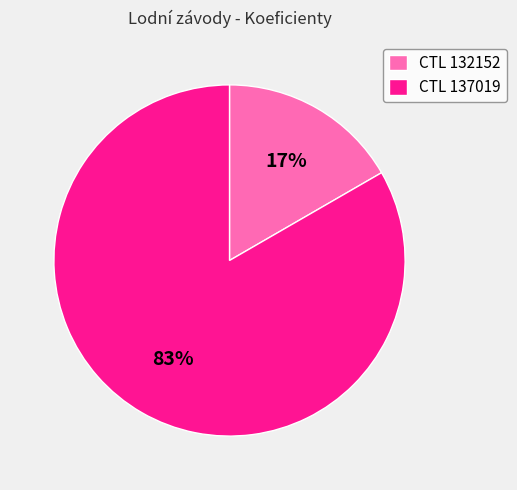

Which slice represents more than half of the pie?

CTL 137019